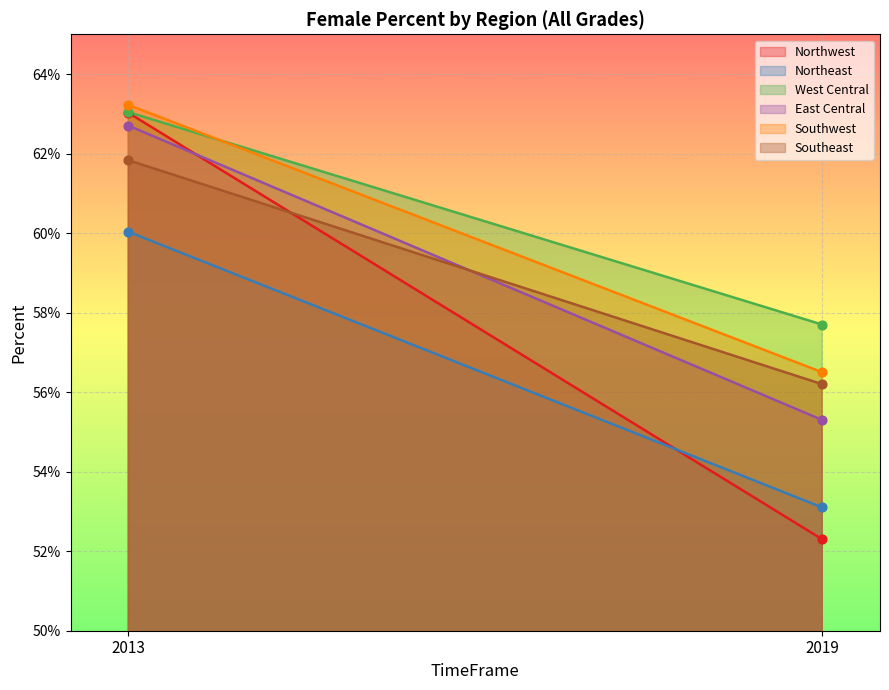

Is the value of East Central at 2019 greater than the value of Southwest at 2013?

No